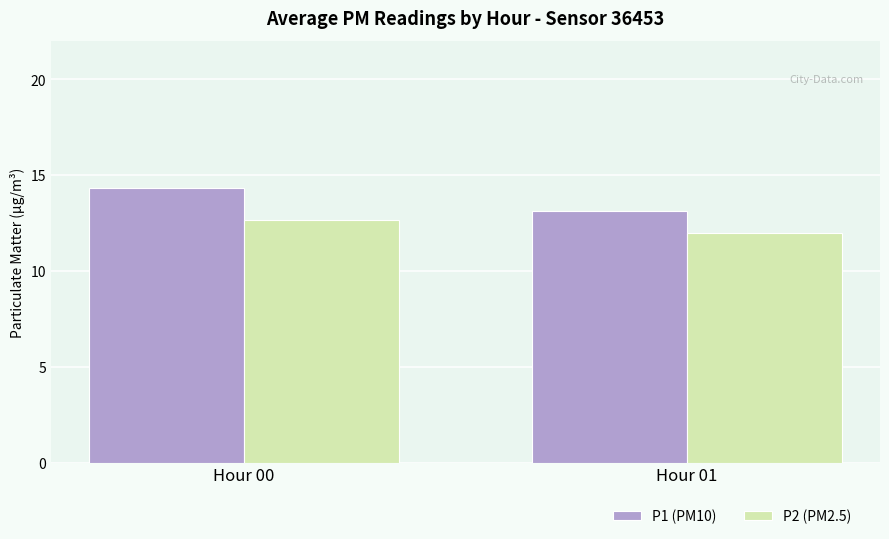

Read the P2 (PM2.5) value at Hour 00.

12.7